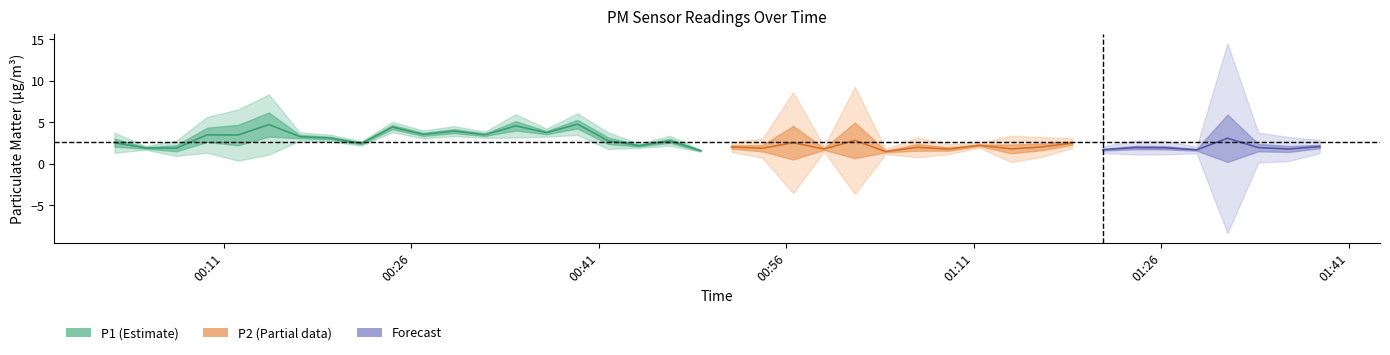

At which category does P1 reach its first local peak?

5